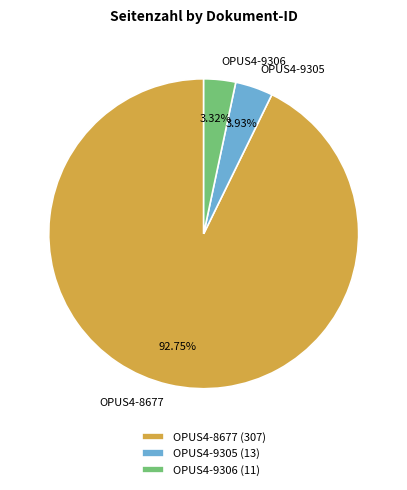

What is the smallest slice in the pie chart?

OPUS4-9306